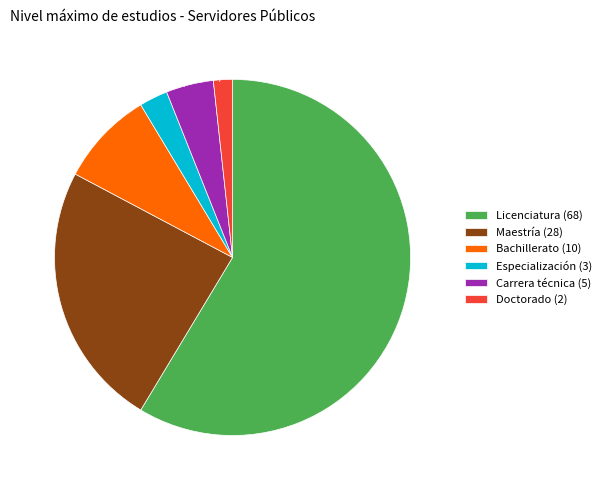

What is the ratio of the value at Bachillerato to the value at Carrera técnica?

2.0